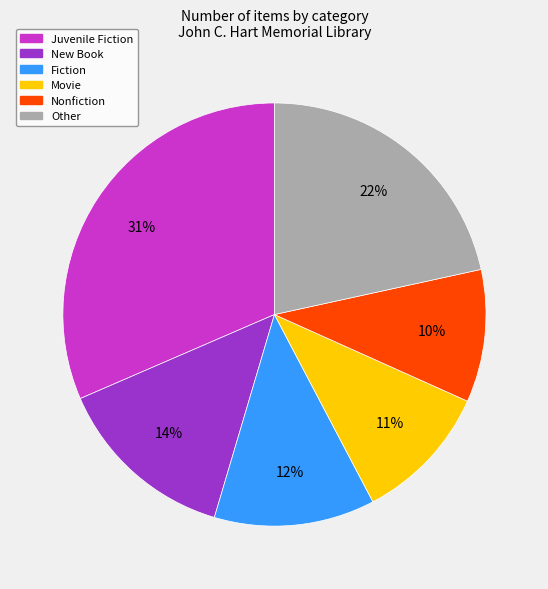

Is there any slice that represents more than half of the pie?

No